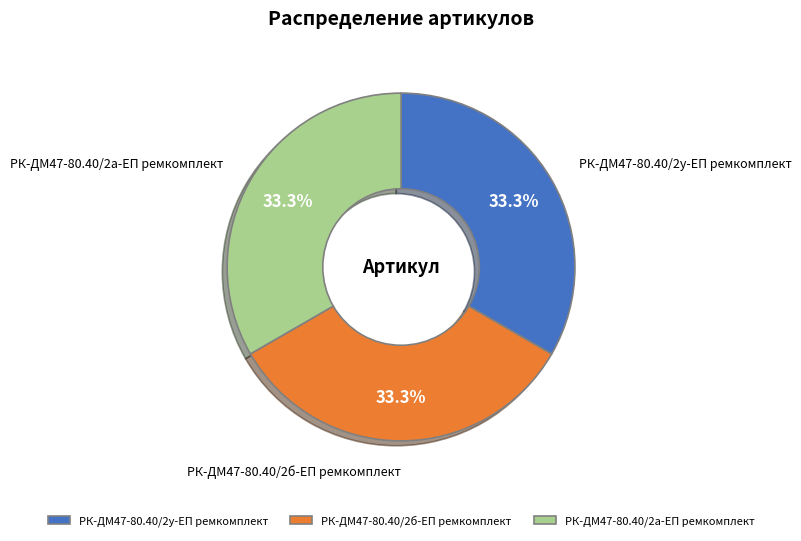

To the nearest percent, what percentage of the pie is РК-ДМ47-80.40/2б-ЕП ремкомплект?

33%